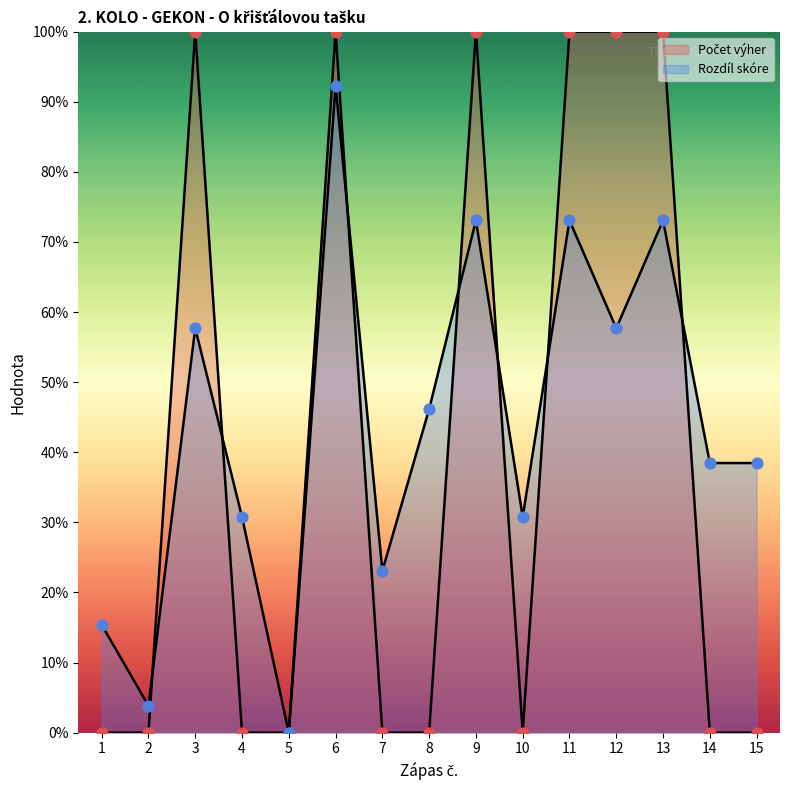

Is the value of Rozdíl skóre at 2 greater than the value of Počet výher at 2?

Yes